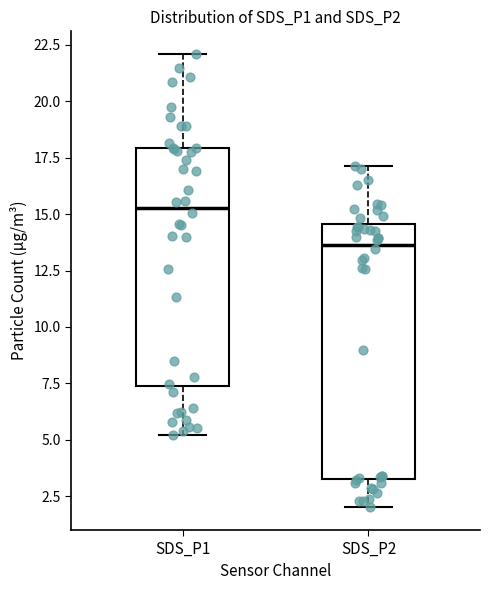

Reading left to right, transcribe this box plot: for each box, give where its median line is, the range the box spans, and where its two whiskers end, as read against the y-axis. The values are not printed on the chart, so give them approximately, as read against the axis.

SDS_P1: median 15.5, box 7.5 to 18.0, whiskers 5.0 to 22.0
SDS_P2: median 13.5, box 3.5 to 14.5, whiskers 2.0 to 17.0